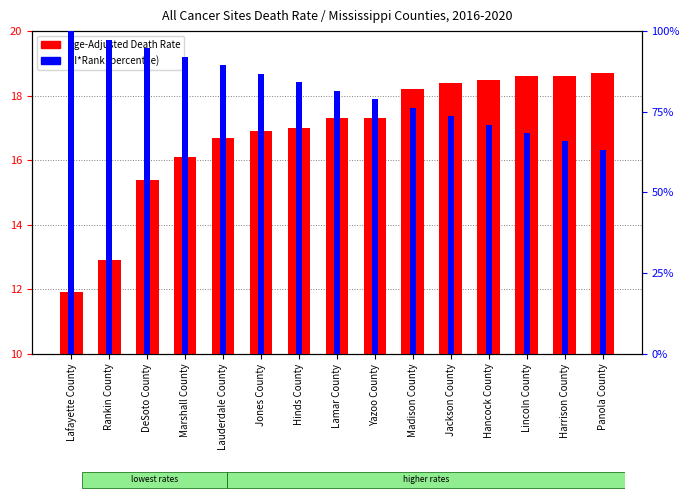

Does the chart contain stacked bars?

No